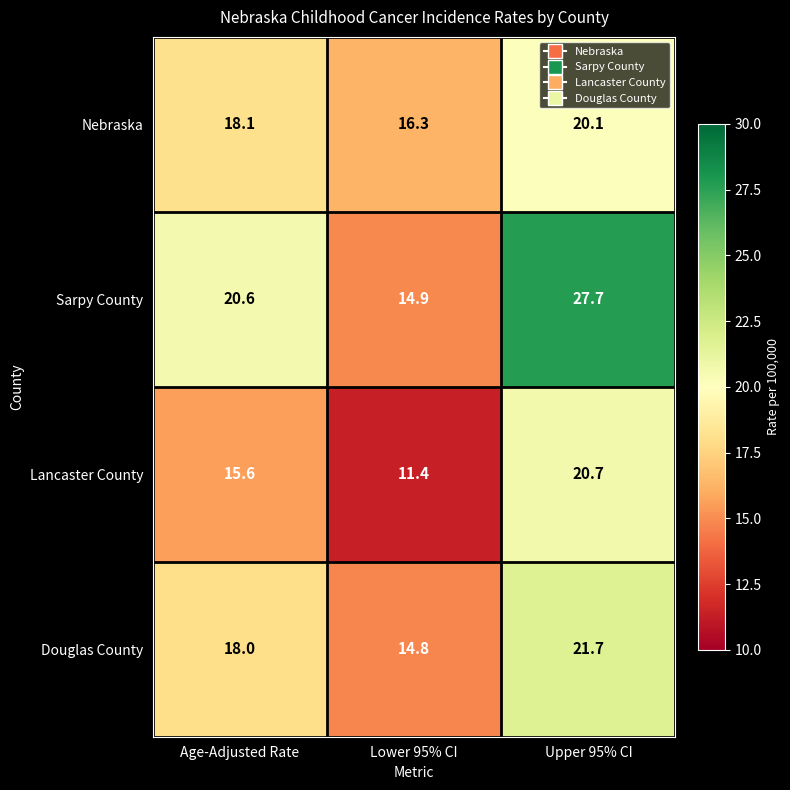

Reading left to right, extract all data points from this chart.

Nebraska: Age-Adjusted Rate=18.1	Lower 95% CI=16.3	Upper 95% CI=20.1
Sarpy County: Age-Adjusted Rate=20.6	Lower 95% CI=14.9	Upper 95% CI=27.7
Lancaster County: Age-Adjusted Rate=15.6	Lower 95% CI=11.4	Upper 95% CI=20.7
Douglas County: Age-Adjusted Rate=18.0	Lower 95% CI=14.8	Upper 95% CI=21.7